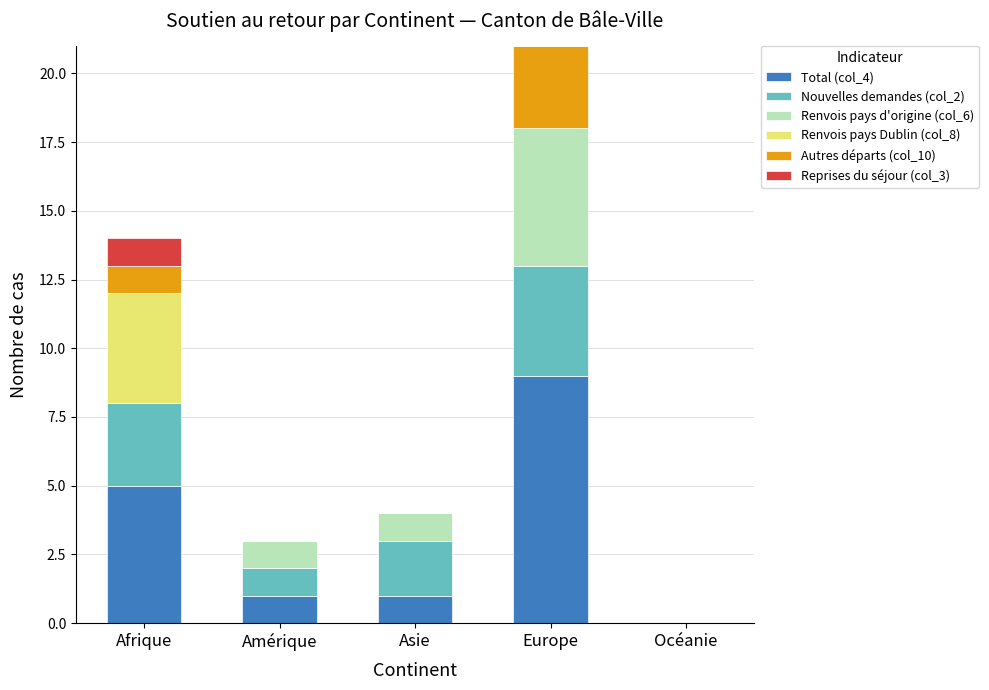

Count the number of categories in the chart.

5